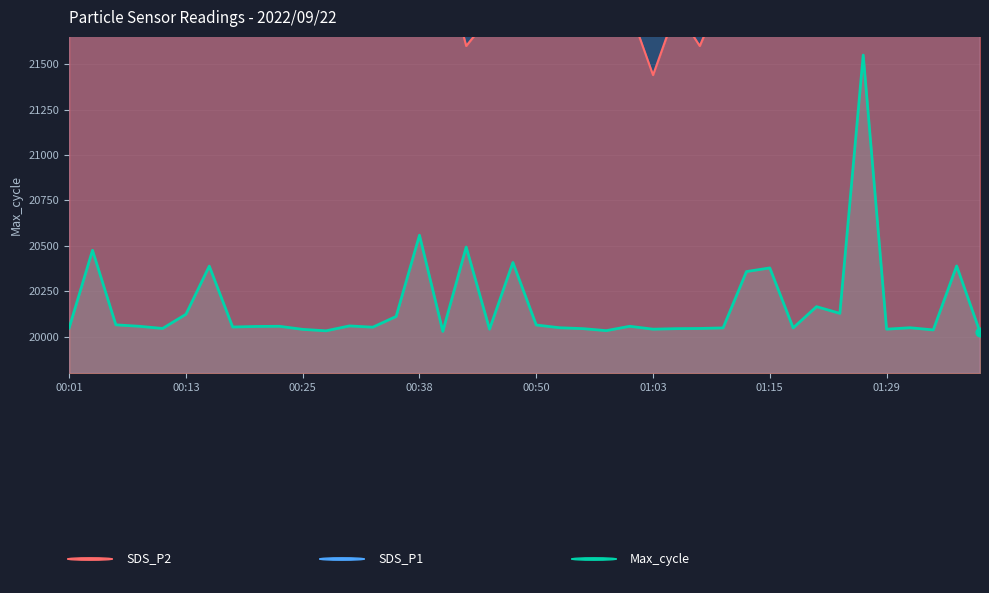

At how many categories does at least one series exceed 21669?

40